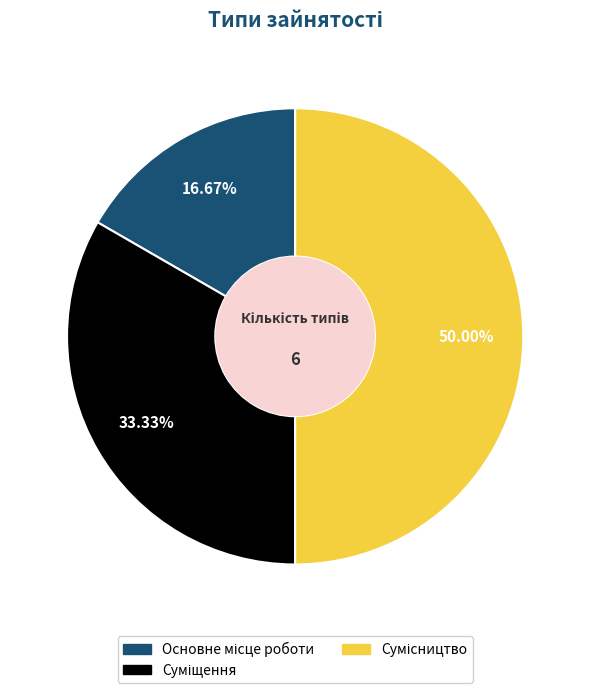

Count the number of slices in the pie.

3